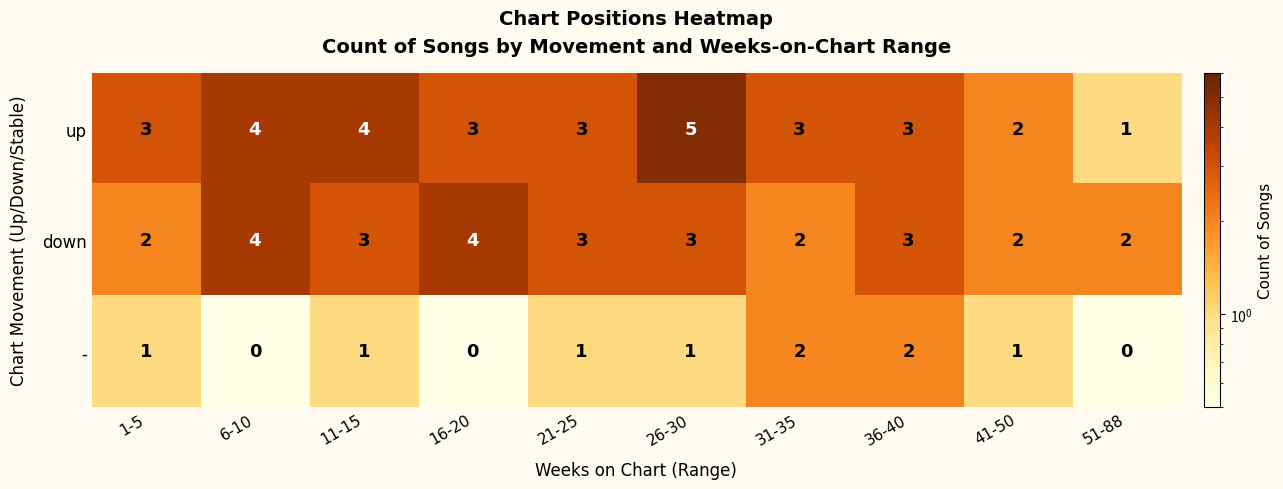

Between 26-30 and 31-35, which series saw the biggest shift?

up